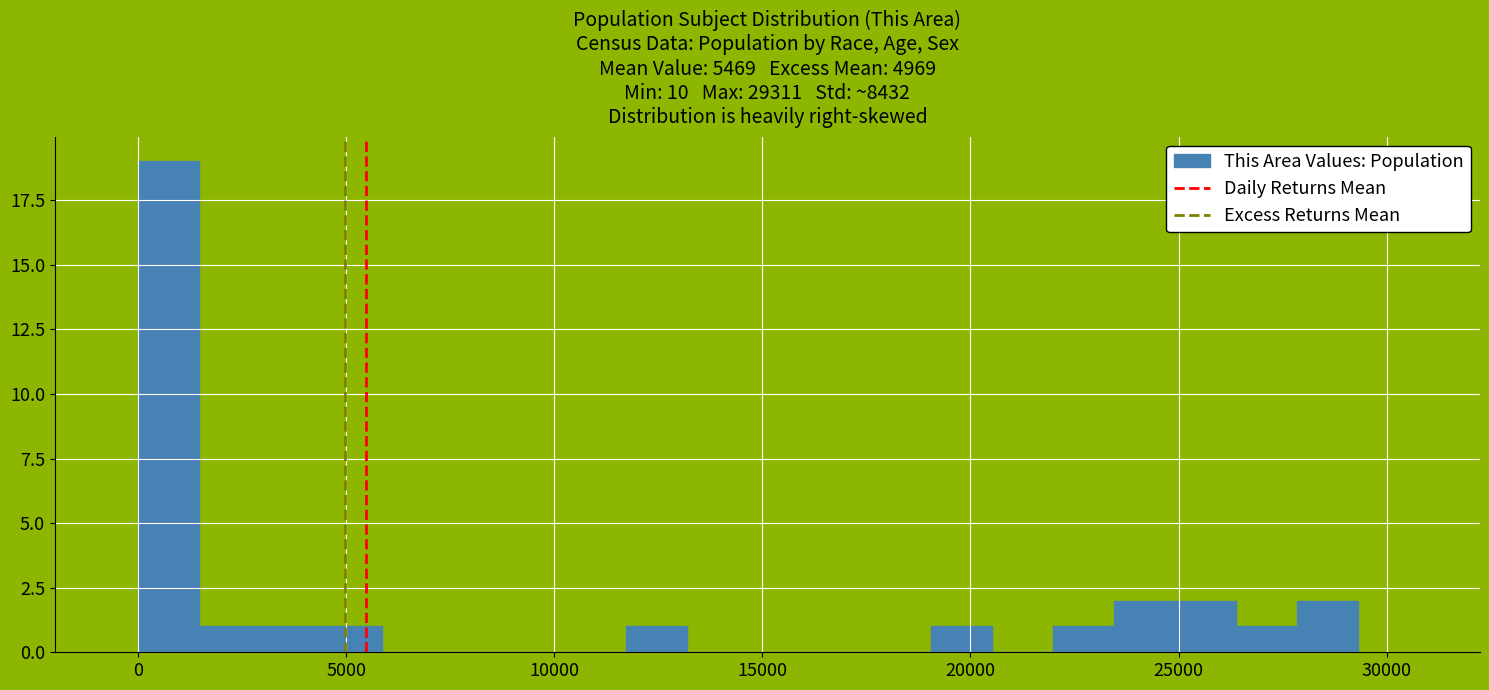

Read against the x-axis, roughly where is the centre of the tallest bar?

500